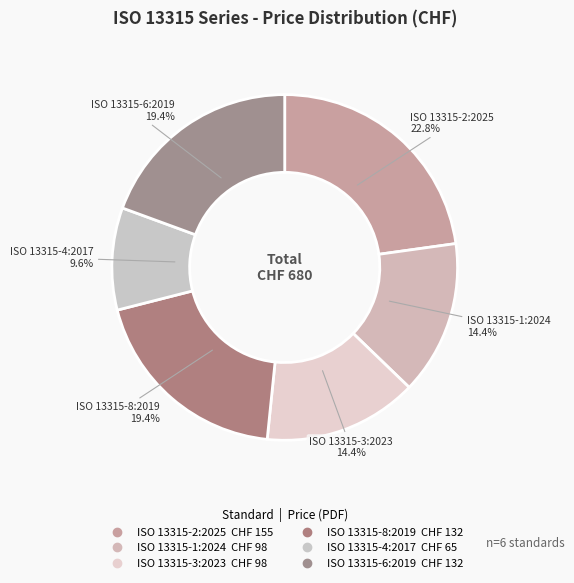

What percentage is the ISO 13315-6:2019 slice, to the nearest percent?

19%